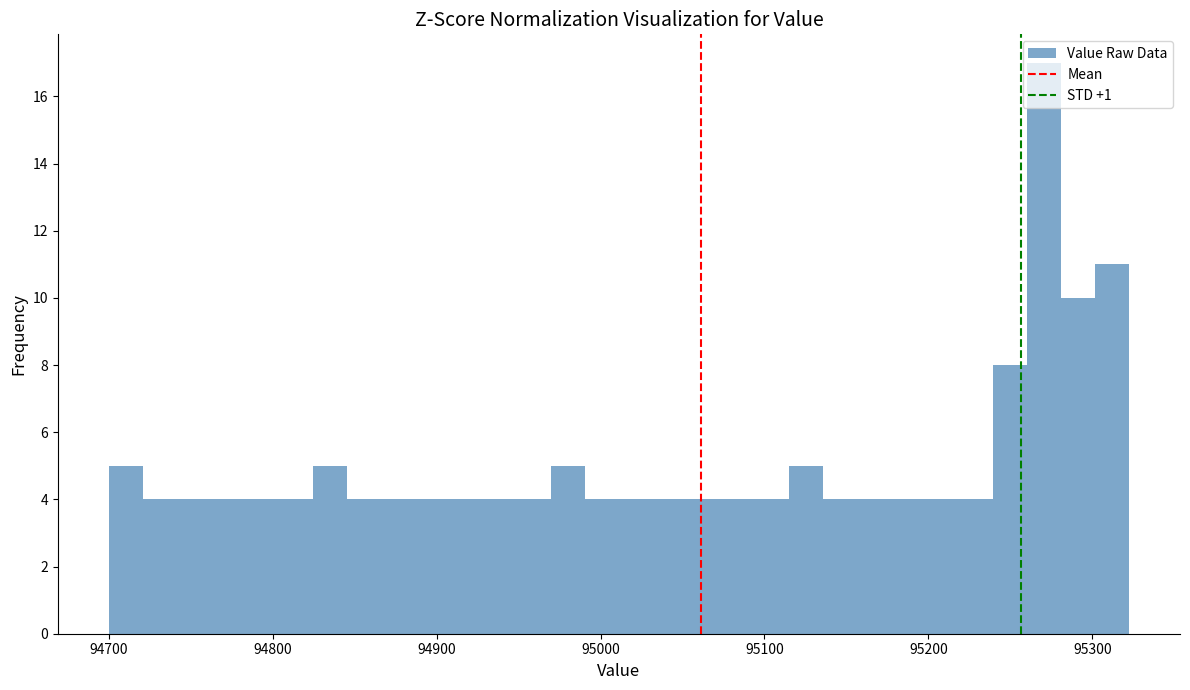

Read against the x-axis, roughly where is the centre of the tallest bar?

95270